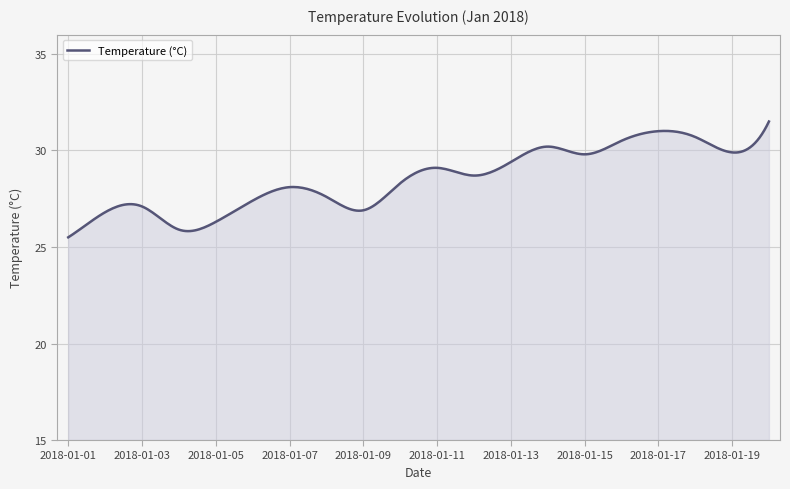

How many lines are shown in the chart?

1